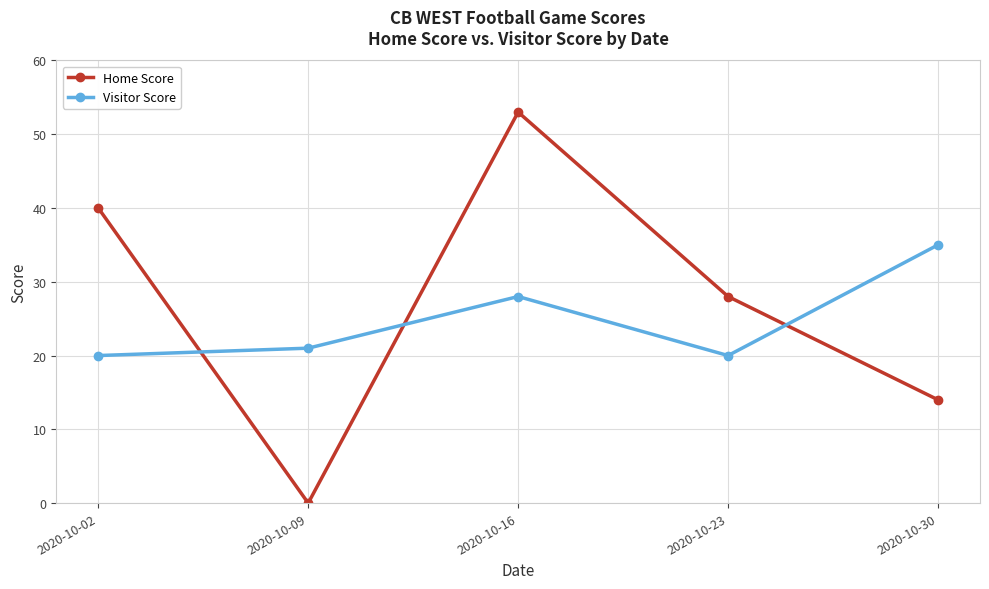

What is the sum of the Visitor Score values at 2020-10-09 and 2020-10-30?

56